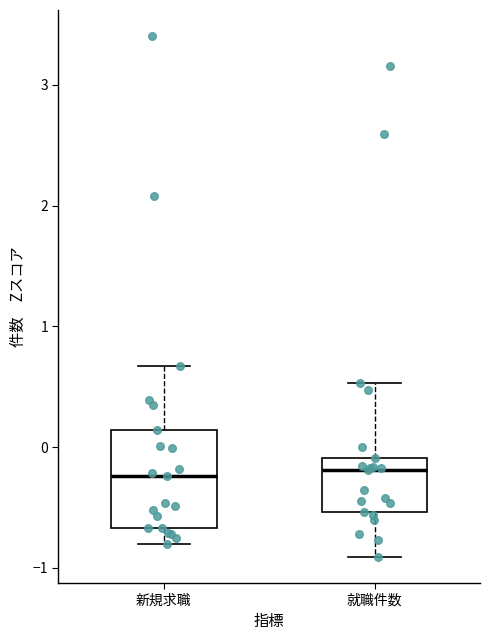

Where is the lower edge of the box for 就職件数 on the y-axis? The values are not printed on the chart, so give them approximately, as read against the axis.

-0.5